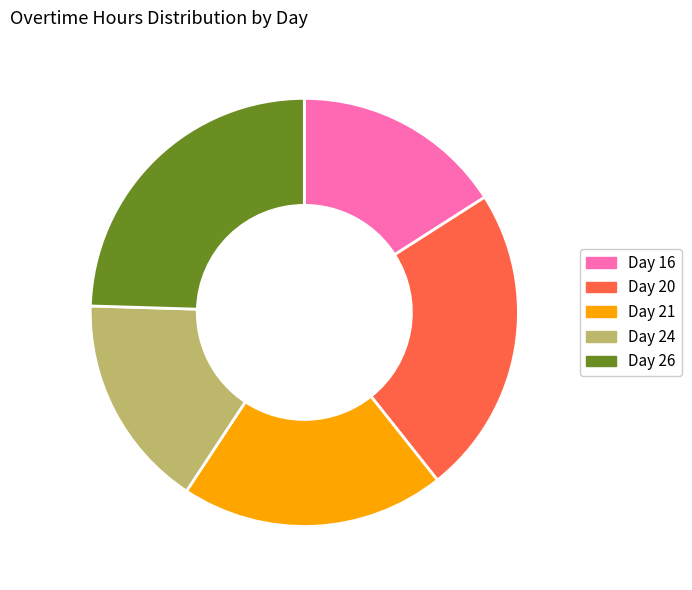

Which slice is the largest?

Day 26